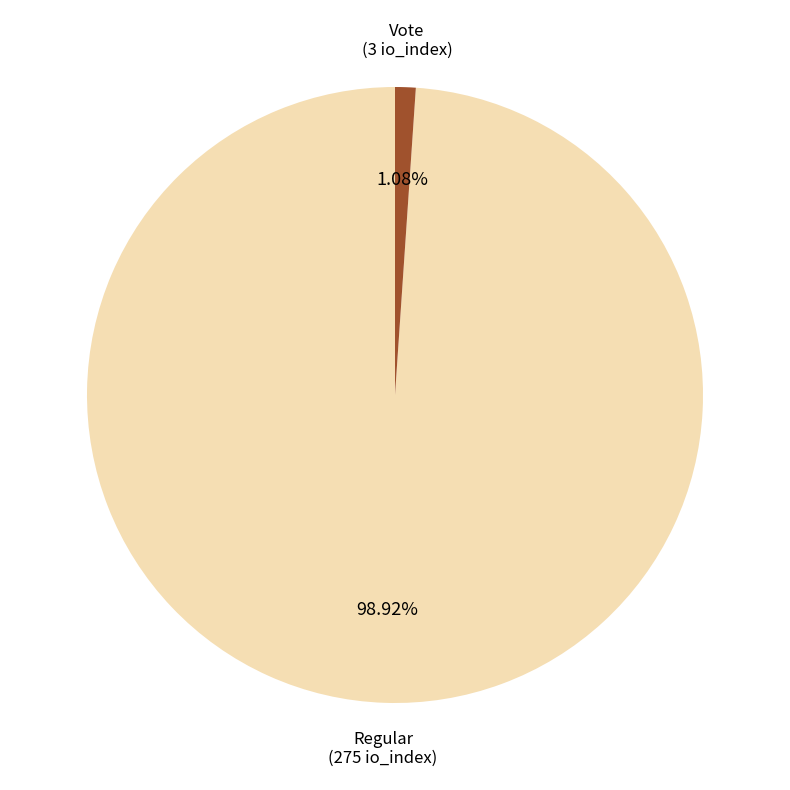

Does any single category account for the majority?

Yes